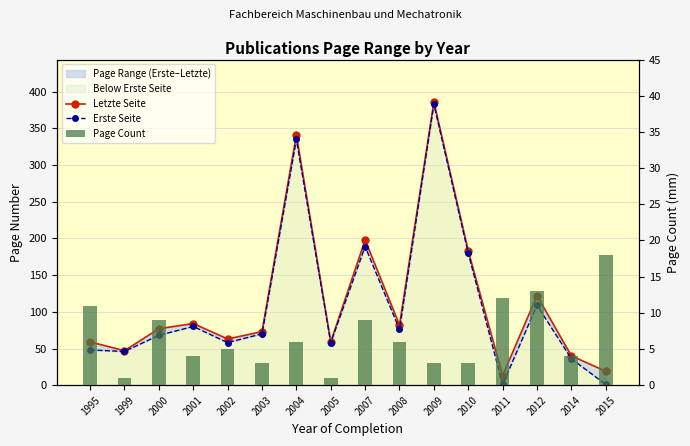

Which series has the widest spread of values?

Erste Seite